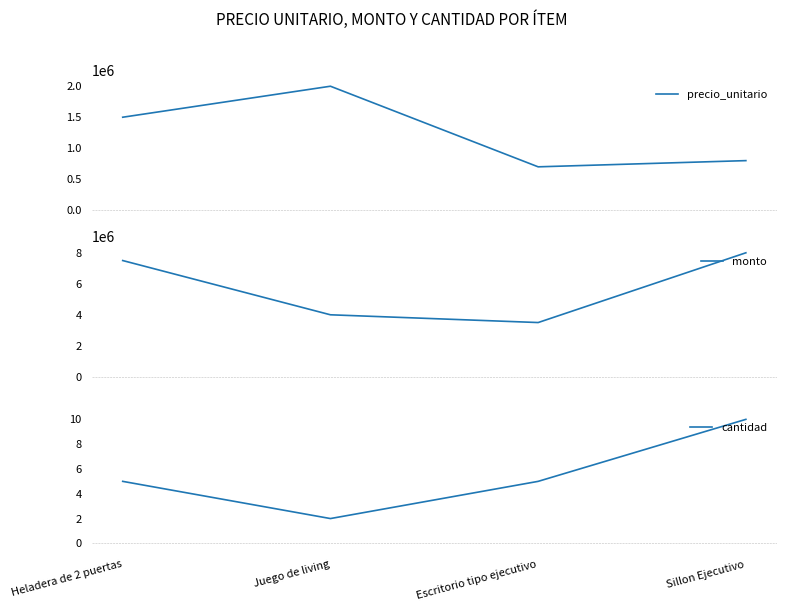

What is the average value of the monto series?

5750000